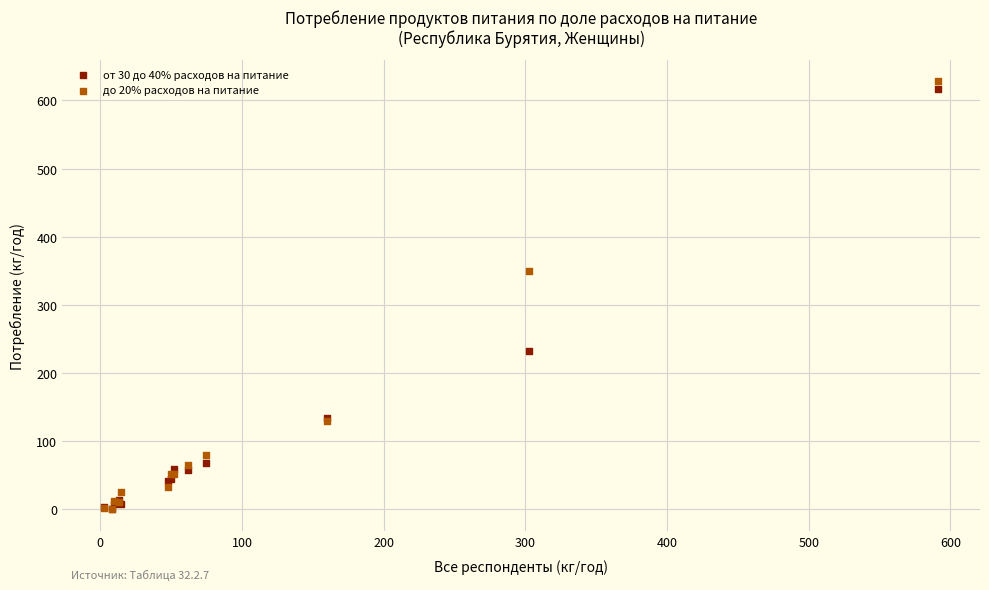

Which series contains the highest Y value?

до 20% расходов на питание